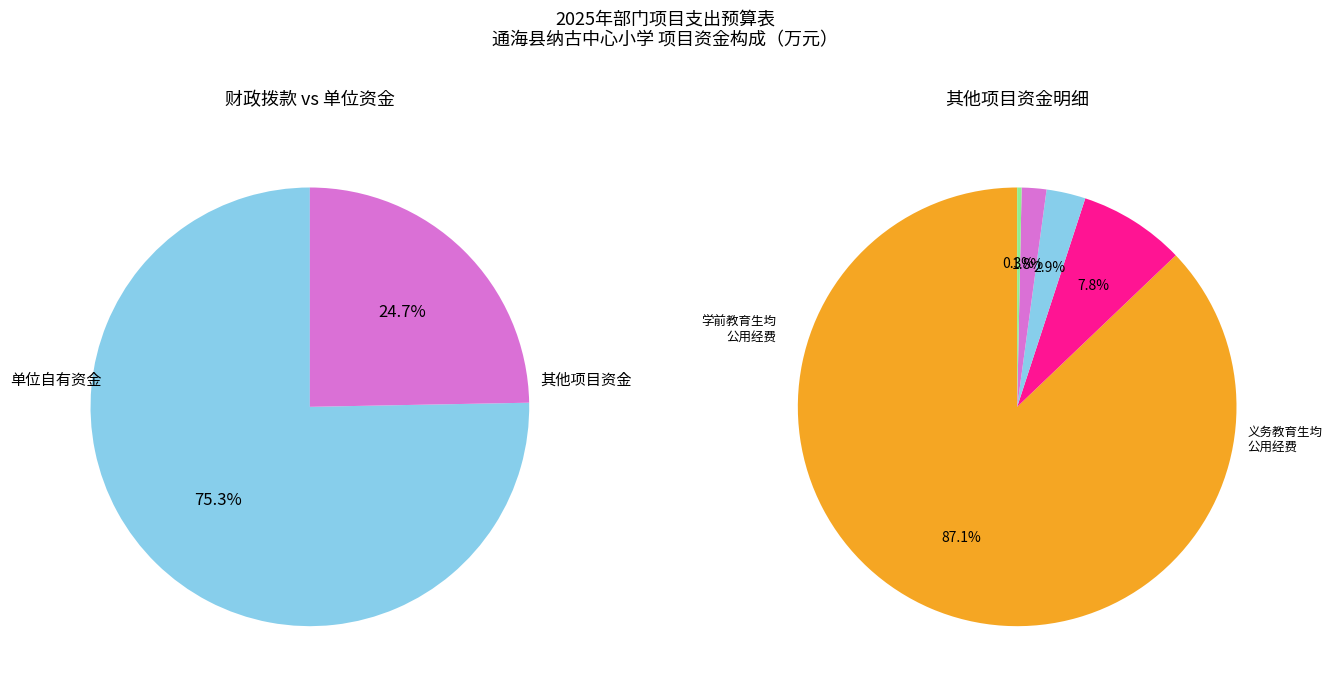

What percentage is the 遗属生活补助资金 slice, to the nearest percent?

1%